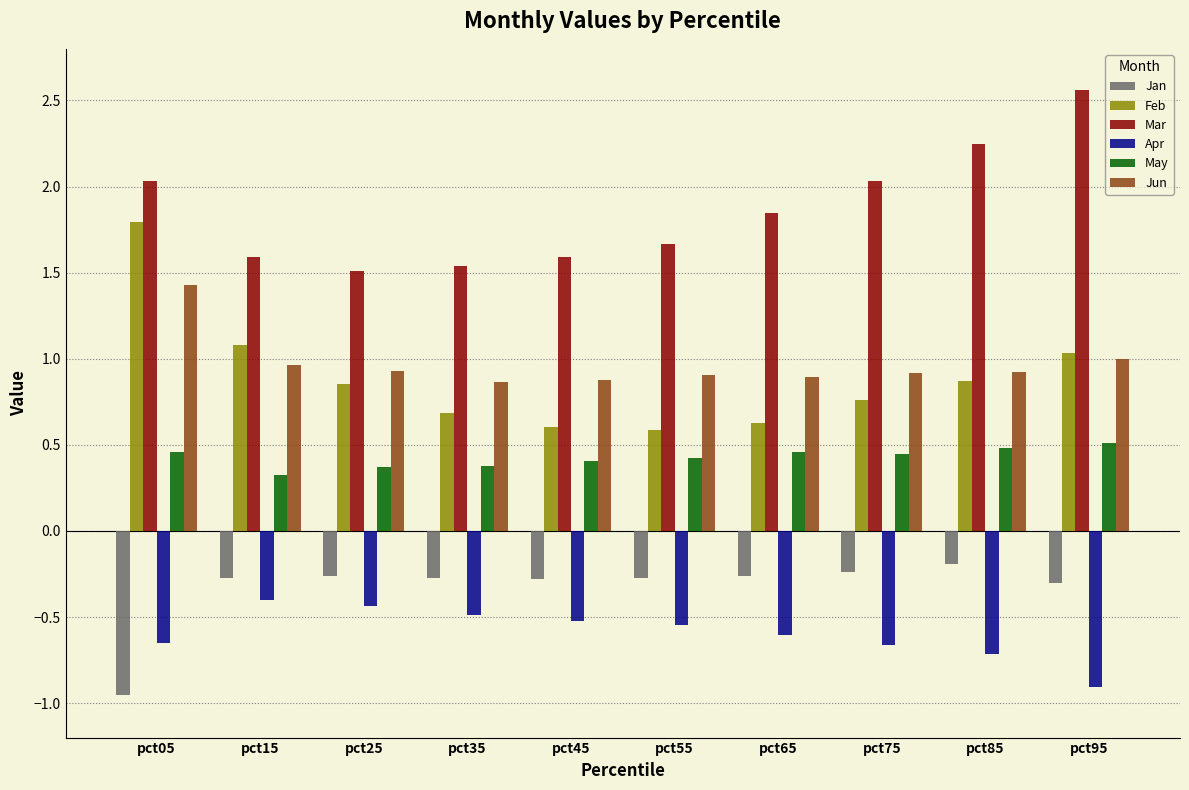

What is the total value across all series at pct05?

4.1